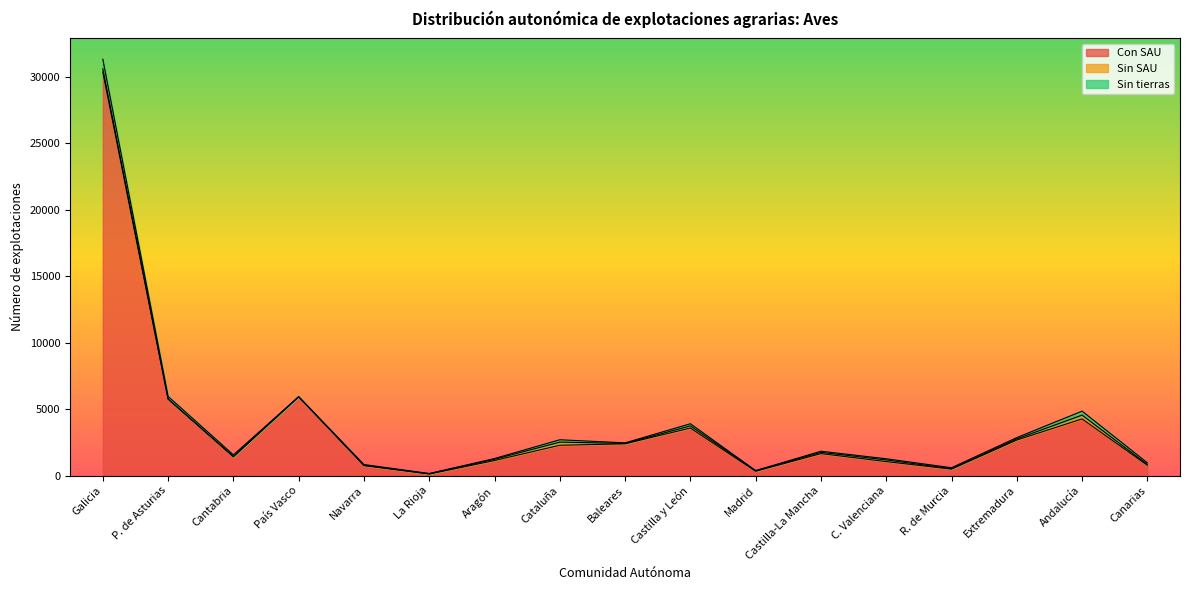

Which series has the widest spread of values?

Con SAU